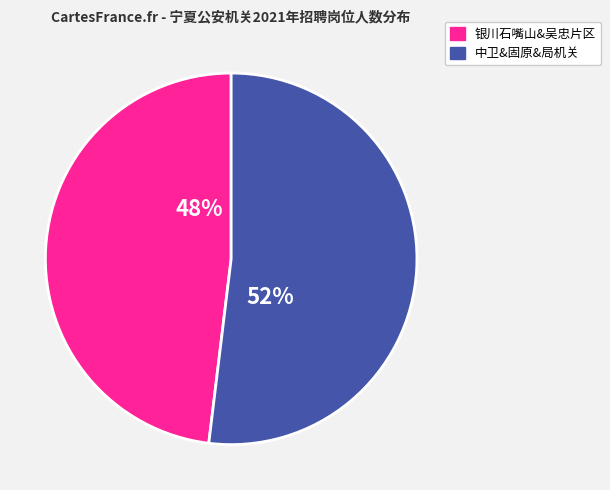

To the nearest percent, what is the average slice percentage?

50%